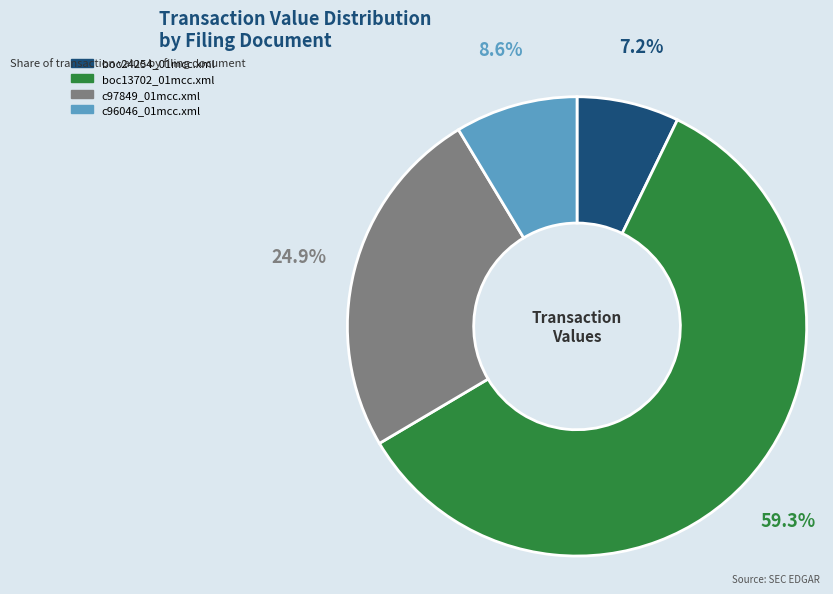

Rank the categories by value from lowest to highest.

boc24254_01mcc.xml, c96046_01mcc.xml, c97849_01mcc.xml, boc13702_01mcc.xml